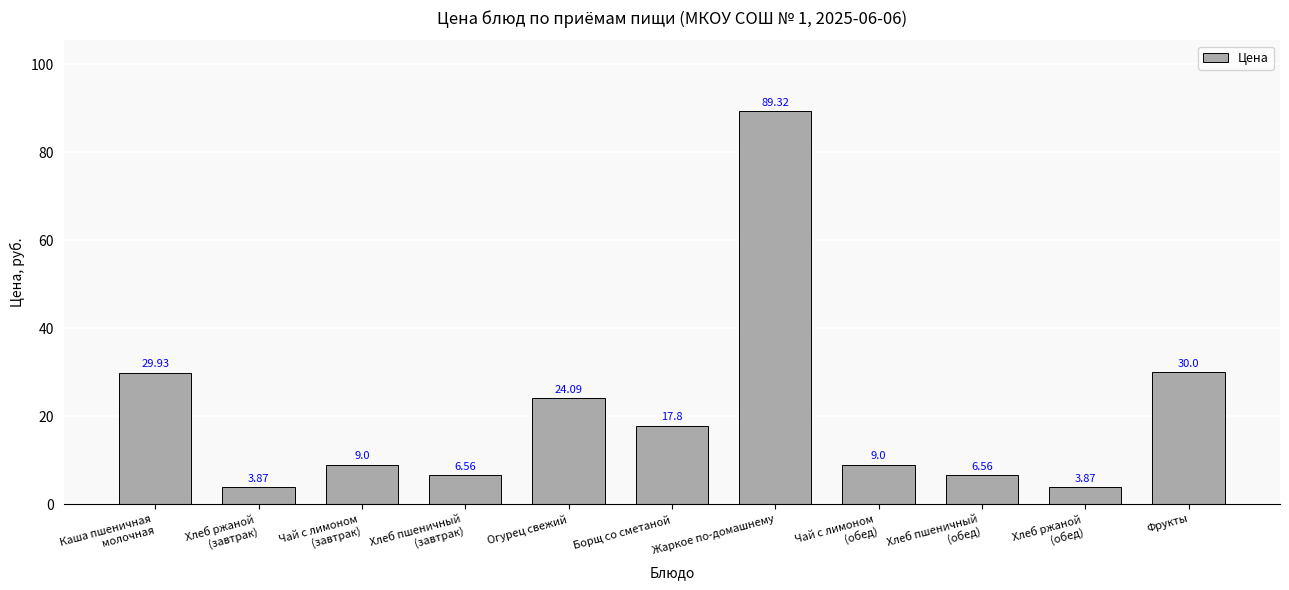

At which category does the chart reach its peak across all series?

Жаркое по-домашнему